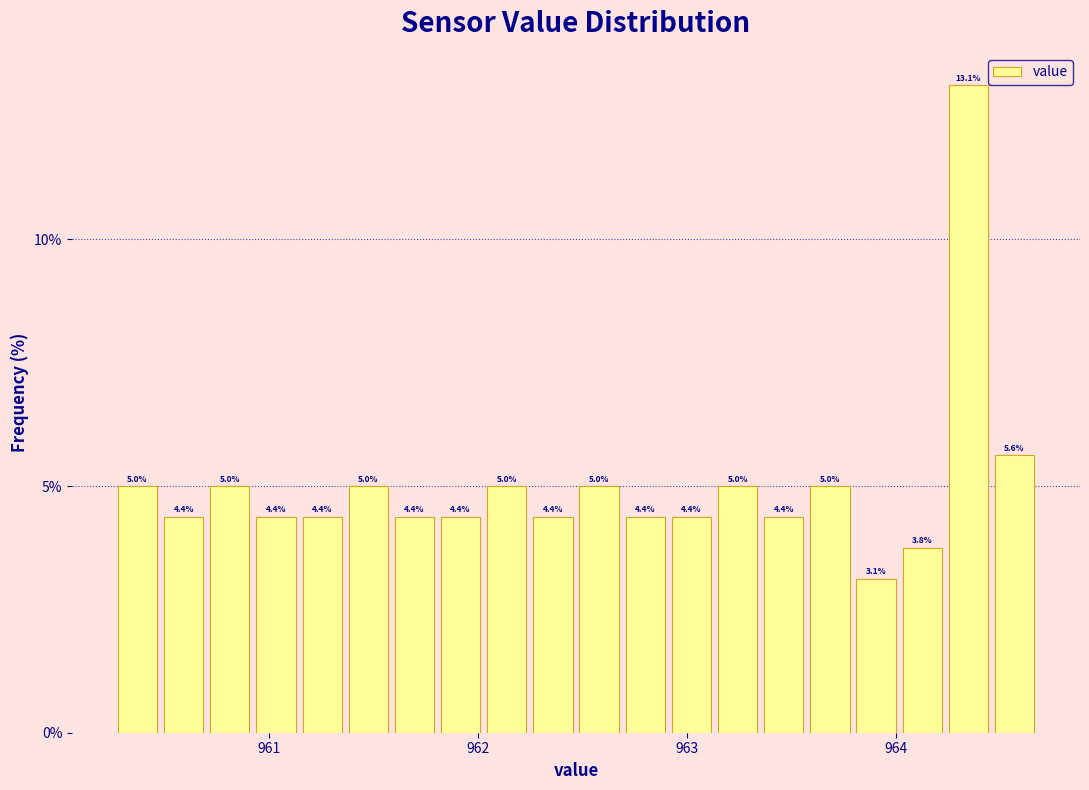

Around what value on the x-axis is the tallest bar? Give the approximate position of its centre, as read against the axis.

964.3